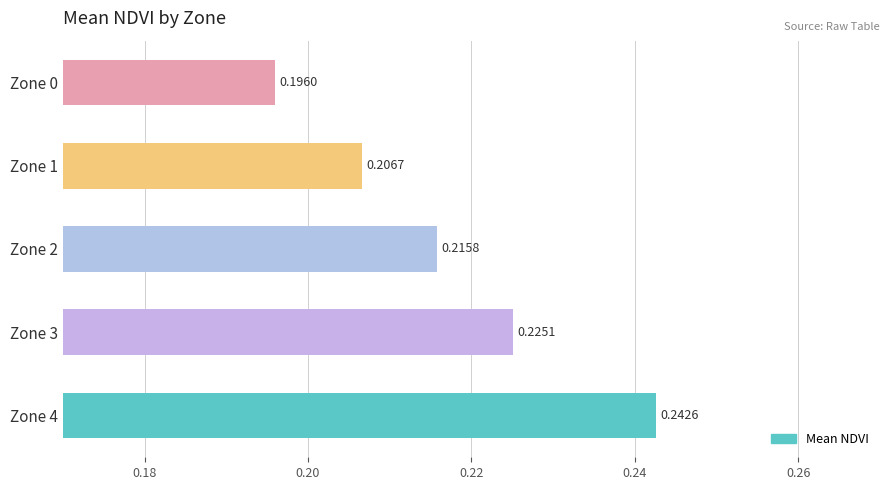

What is the sum of all values?

1.1